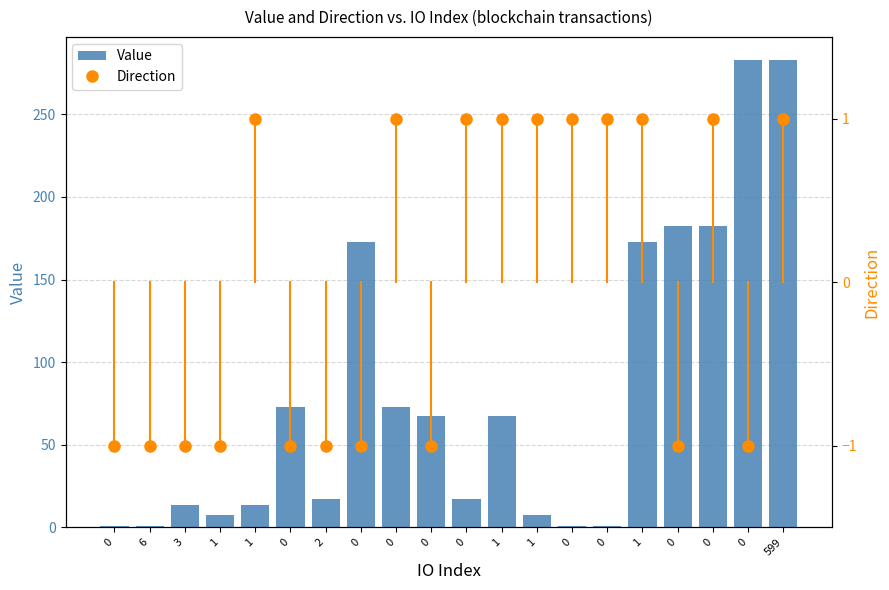

Is it true that Direction equals -1.0 at 2?

True